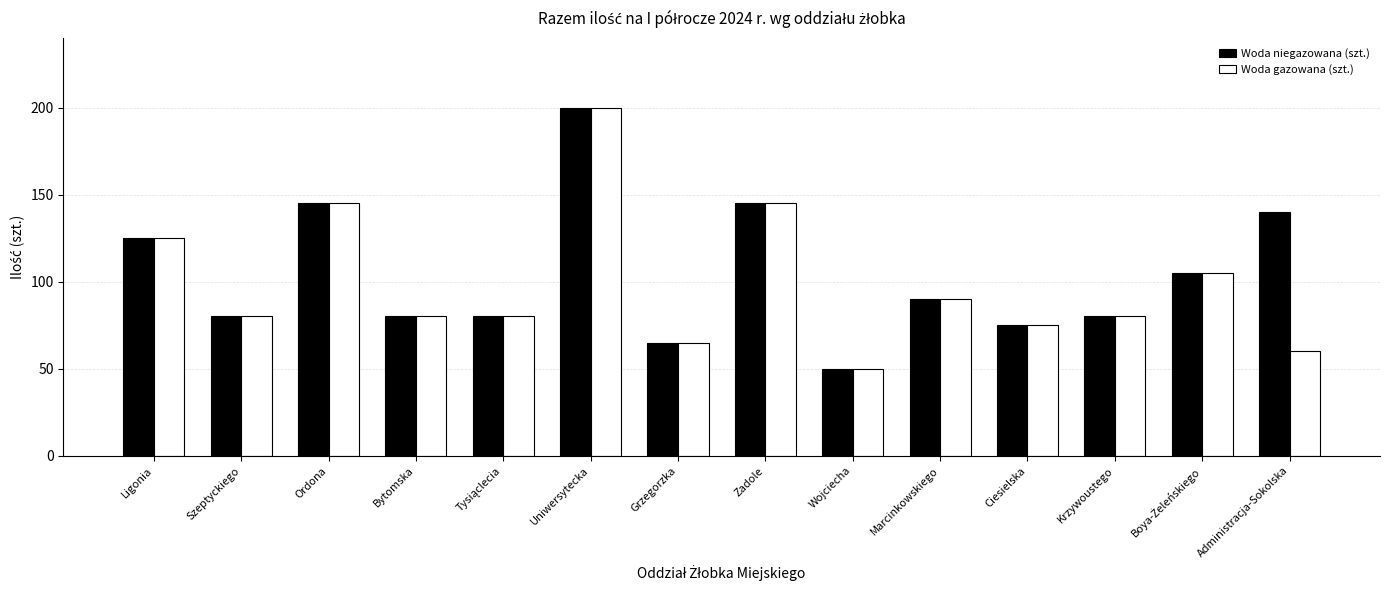

What is the value of the Woda gazowana (szt.) bar at the 14th from the left?

60